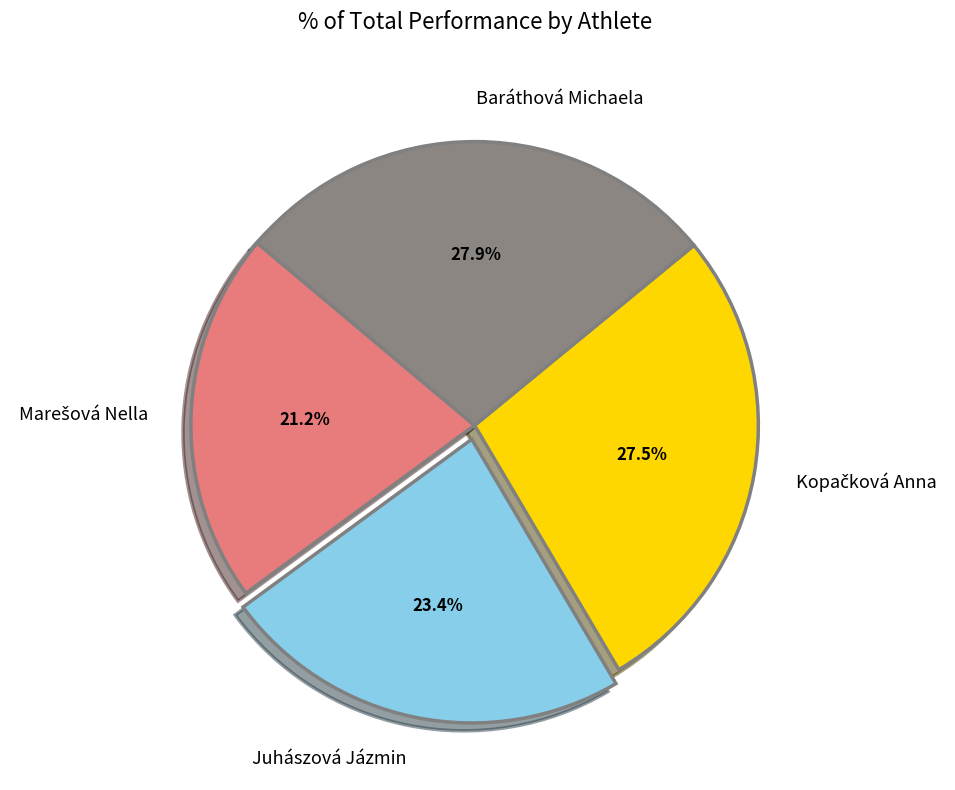

Approximately how many times larger is the value at Juhászová Jázmin compared to Baráthová Michaela?

0.8